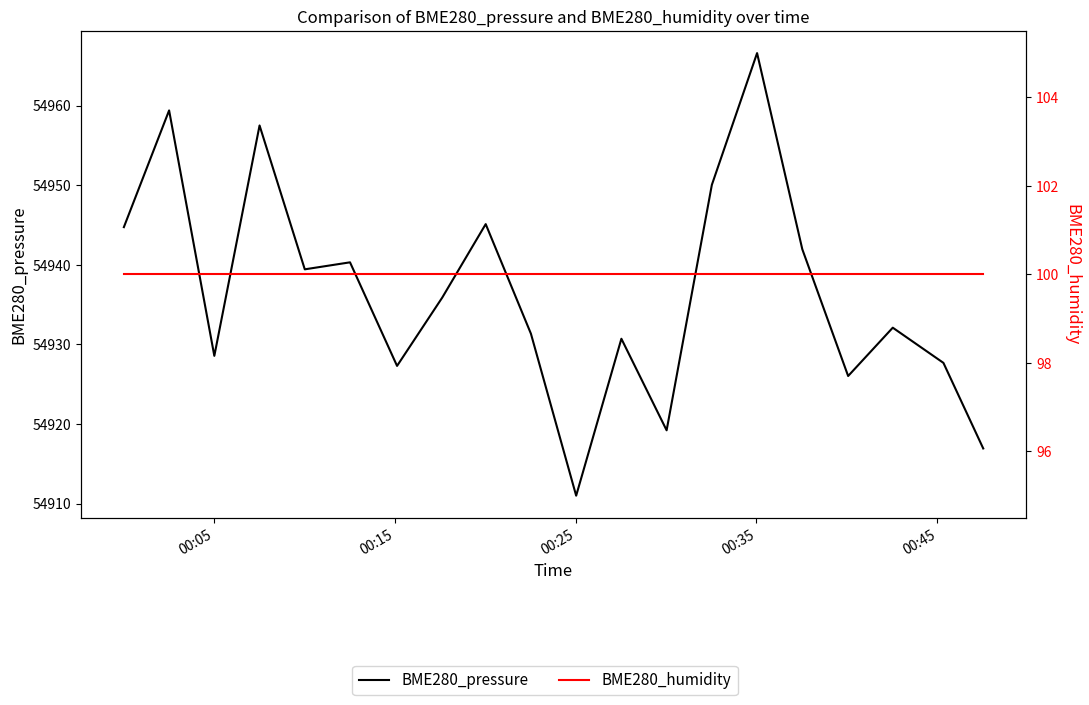

How many data points does each series have?

20